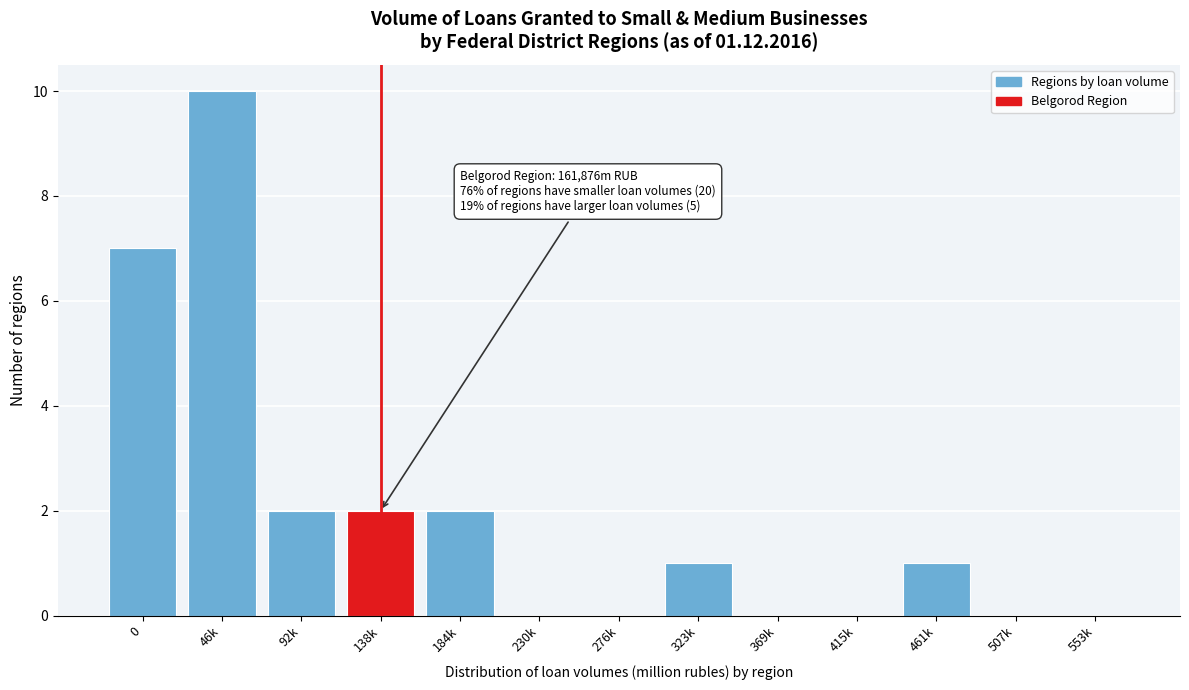

Reading right to left, transcribe all the data shown in this chart.

553k=0	507k=0	461k=1	415k=0	369k=0	323k=1	276k=0	230k=0	184k=2	138k=2	92k=2	46k=10	0=7